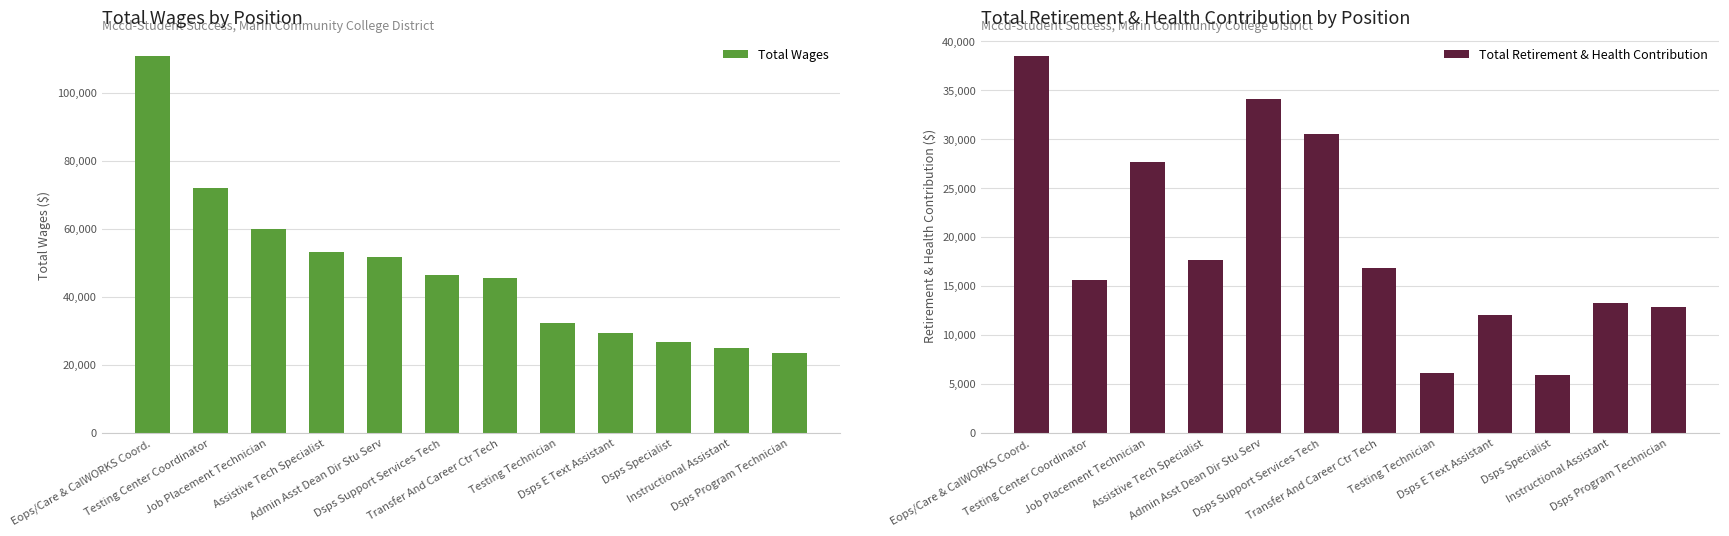

Reading right to left, extract all data points from this chart.

Total Wages: 23337	24861	26670	29444	32324	45442	46461	51735	53067	59894	71984	110721
Total Retirement & Health Contribution: 12802	13232	5861	12010	6047	16764	30520	34096	17639	27599	15624	38449